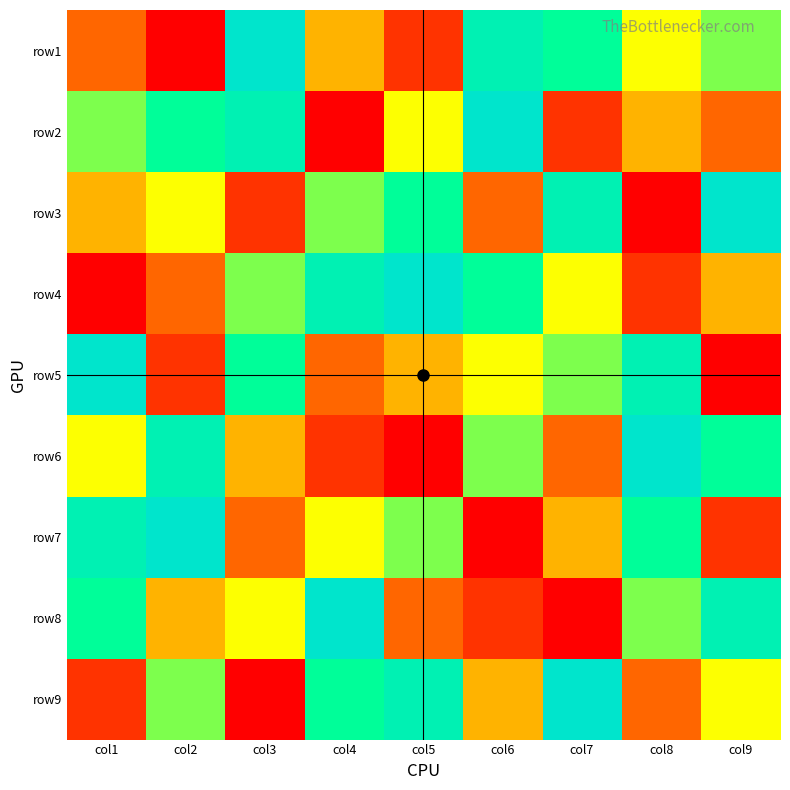

How many distinct data groups are displayed?

9